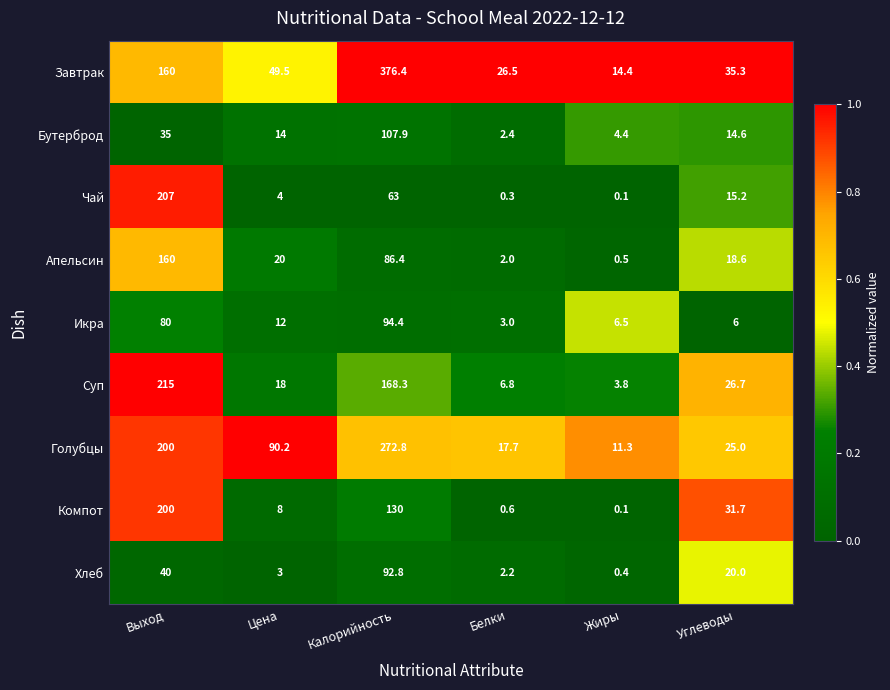

Rank the series by their maximum value, from lowest to highest.

Хлеб, Икра, Бутерброд, Апельсин, Компот, Чай, Суп, Голубцы, Завтрак